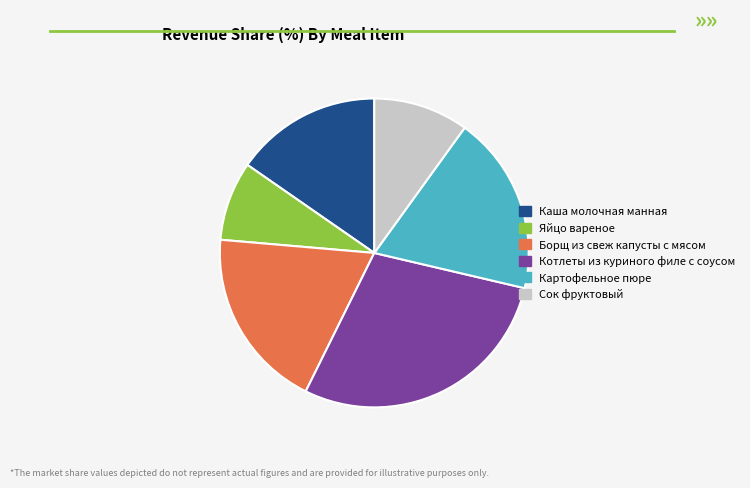

Is it true that Яйцо вареное is 8% of the pie?

True